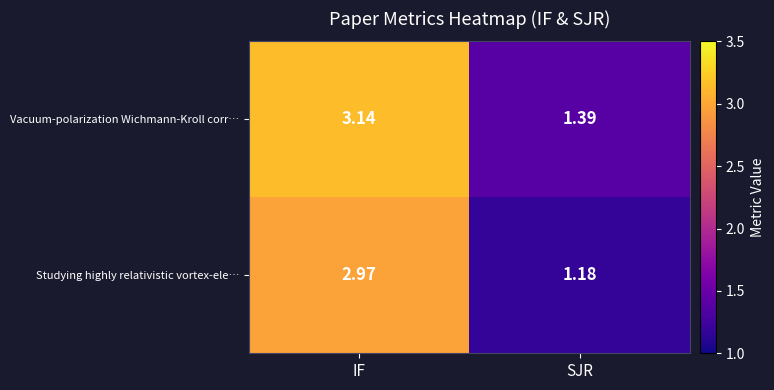

Where does the Vacuum-polarization Wichmann-Kroll corr… series first go above 3?

IF